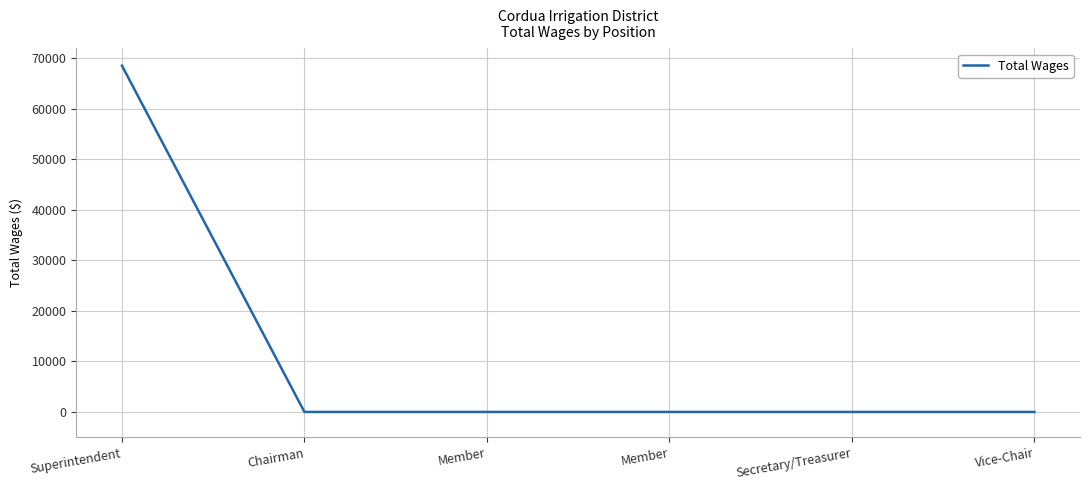

How many lines are shown in the chart?

1